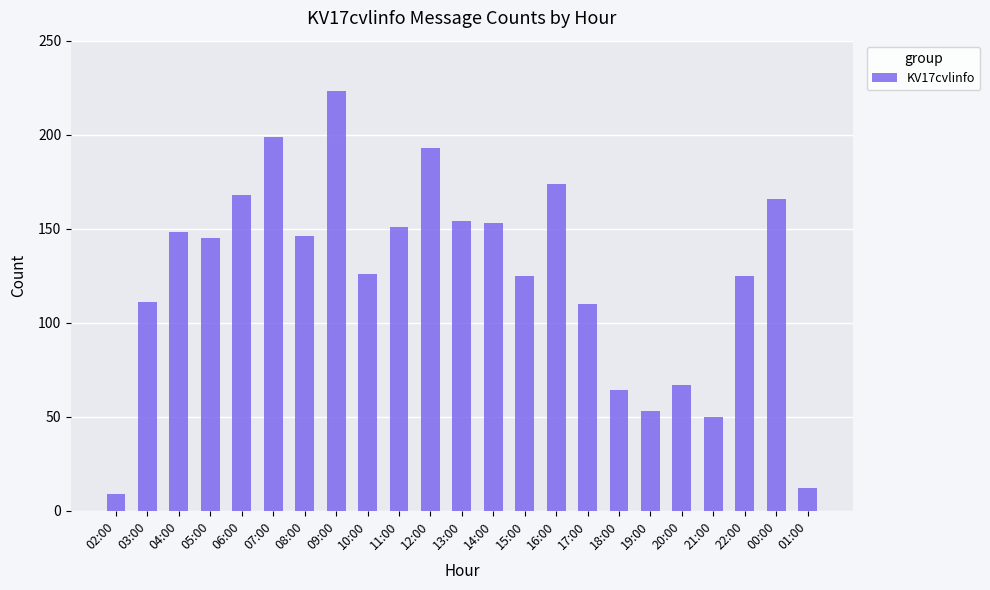

How many series are shown in this chart?

1